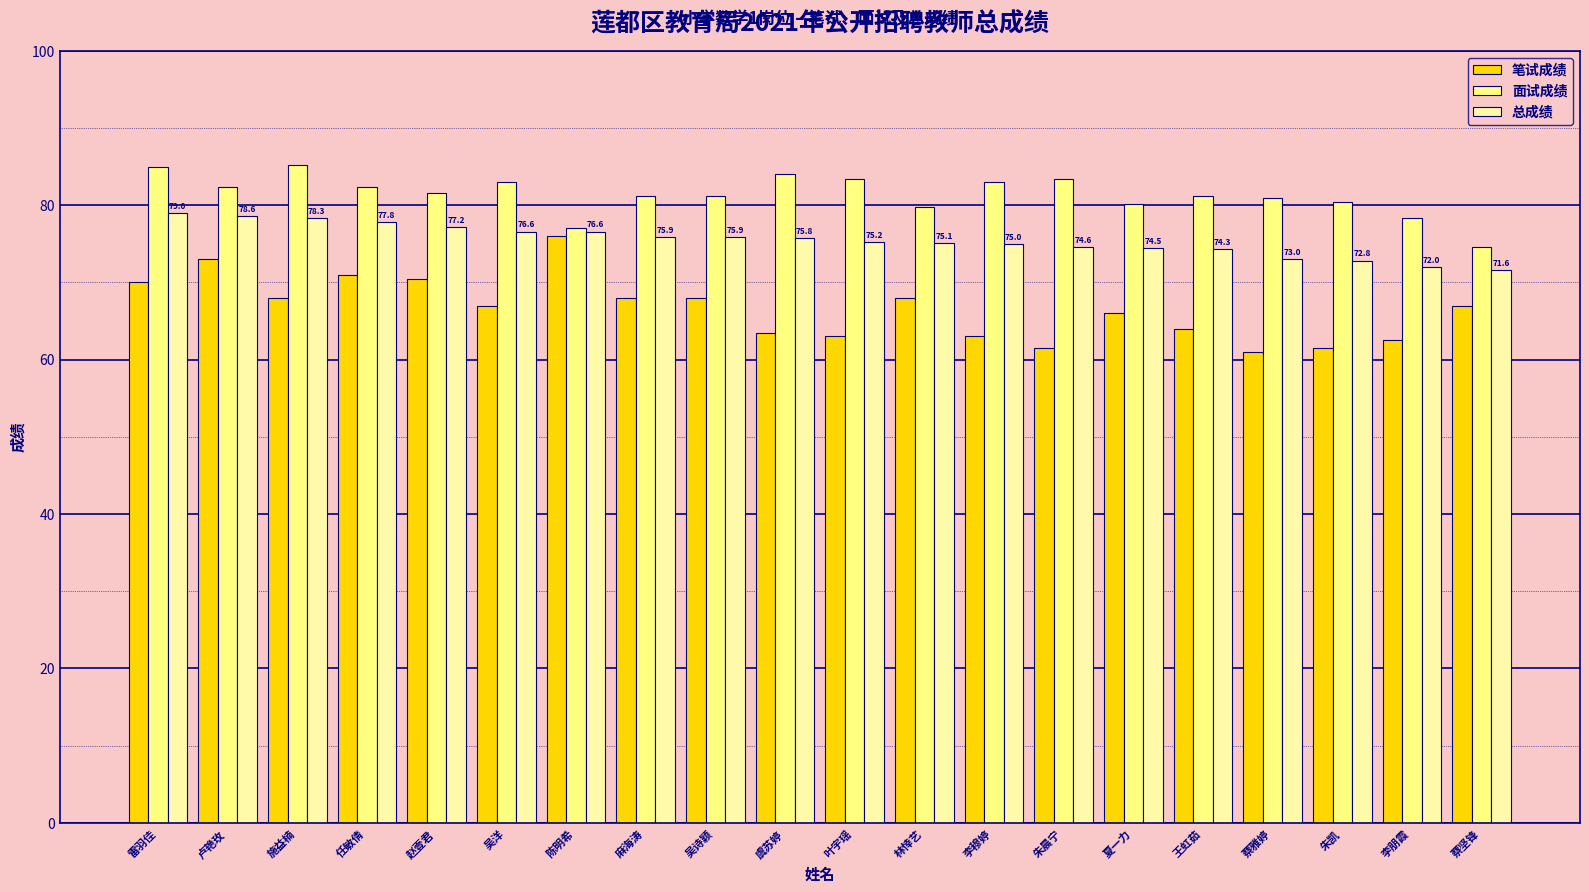

What is the maximum value shown in the chart?

85.2